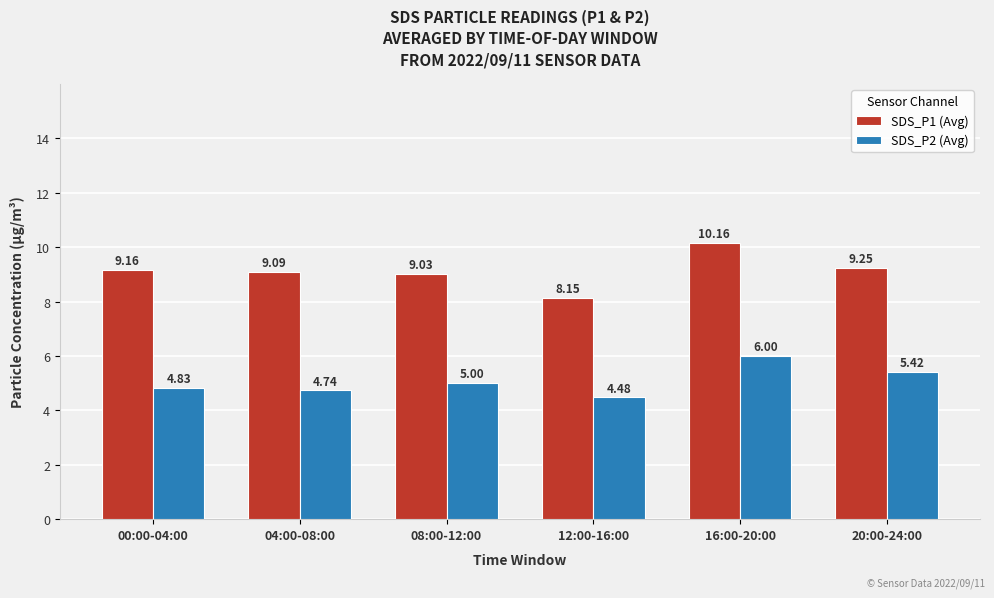

What is the difference between the maximum and minimum values in the SDS_P1 (Avg) series?

2.0